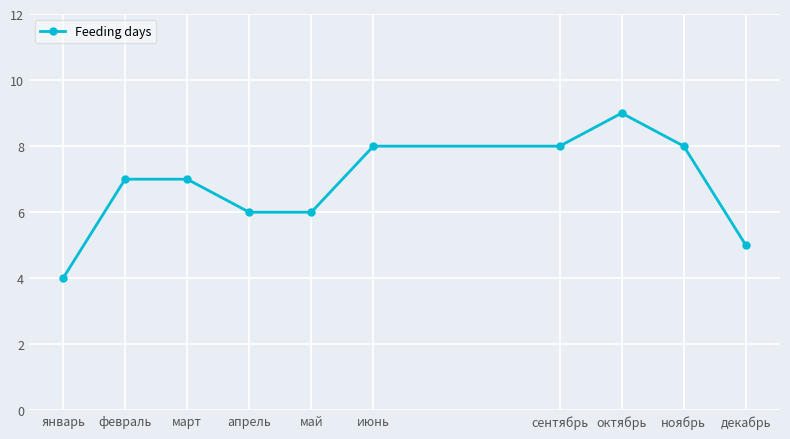

Reading left to right, what are all the values shown in this chart?

январь=4	февраль=7	март=7	апрель=6	май=6	июнь=8	сентябрь=8	октябрь=9	ноябрь=8	декабрь=5